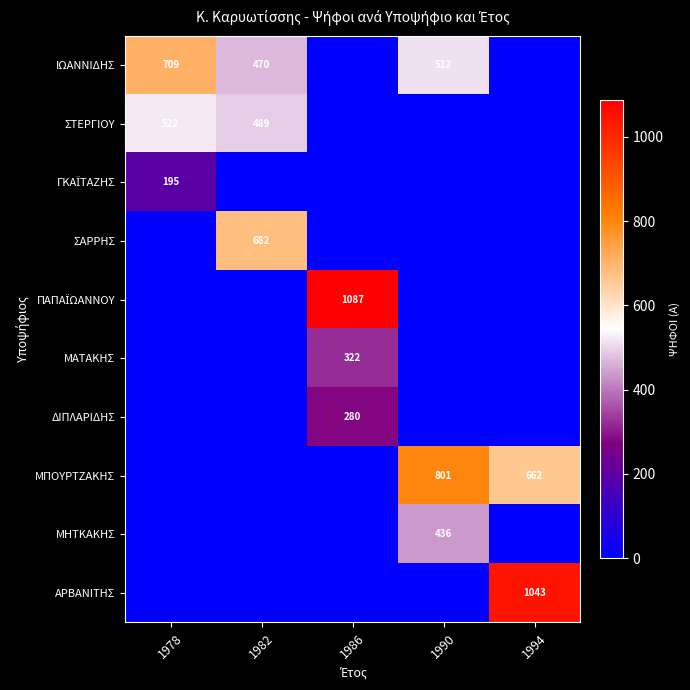

The value of ΑΡΒΑΝΙΤΗΣ at 1994 is 564. True or false?

False